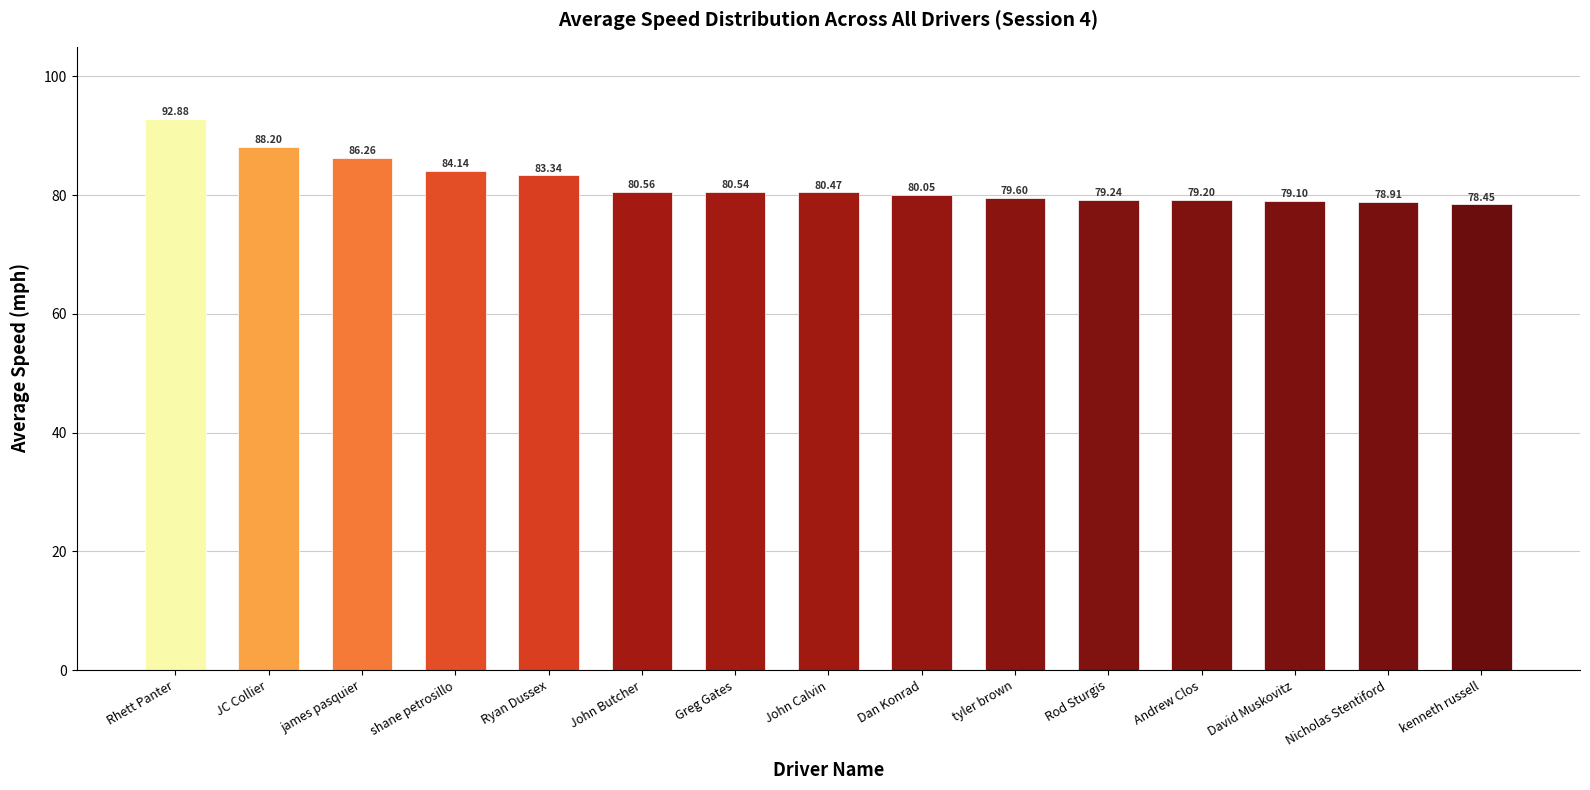

Between Dan Konrad and tyler brown, which is larger?

Dan Konrad